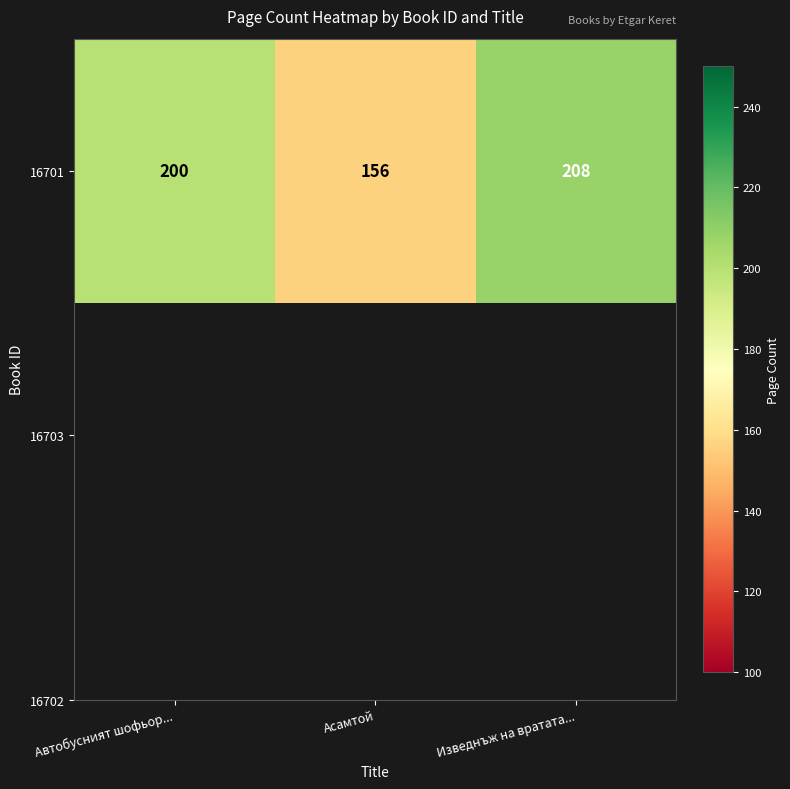

Read the value at Асамтой, to the nearest 5.

155